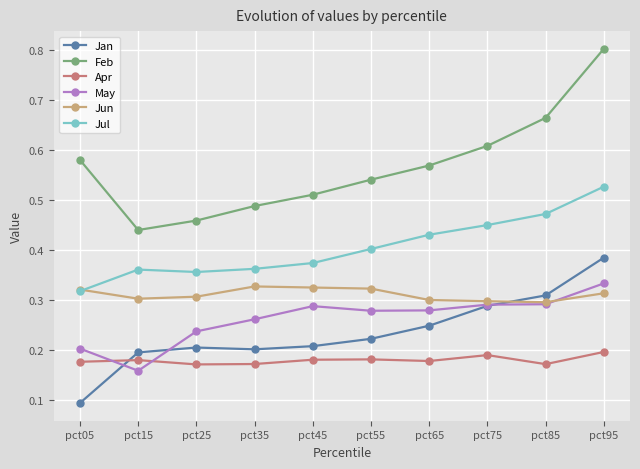

Does the chart display data point markers on the line(s)?

Yes